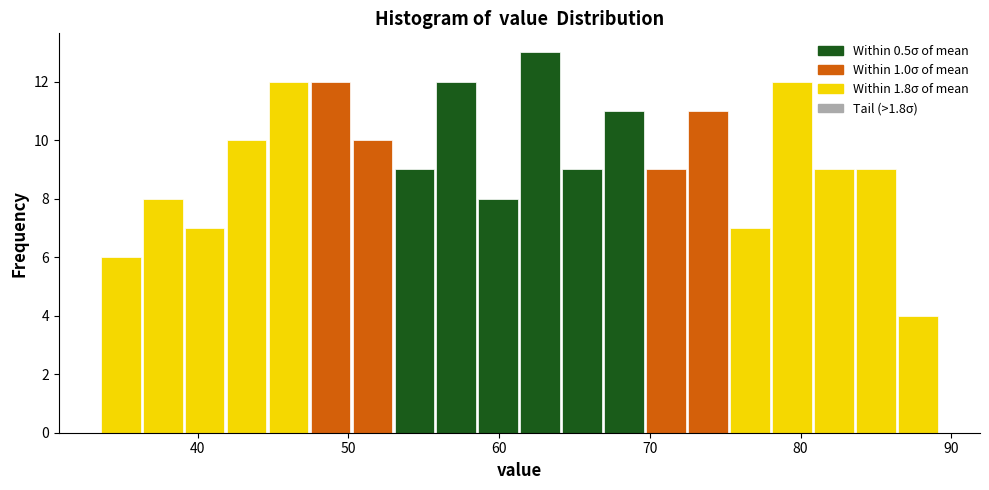

Read against the x-axis, roughly where is the centre of the tallest bar?

63